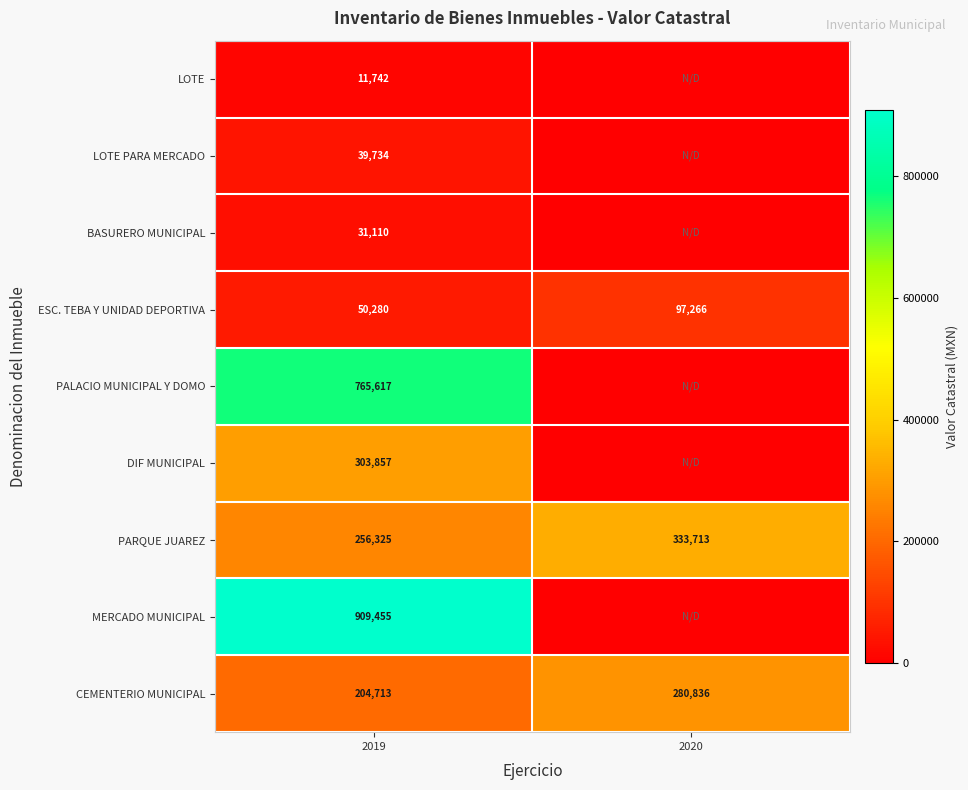

Is it true that BASURERO MUNICIPAL equals 31110 at 2019?

True